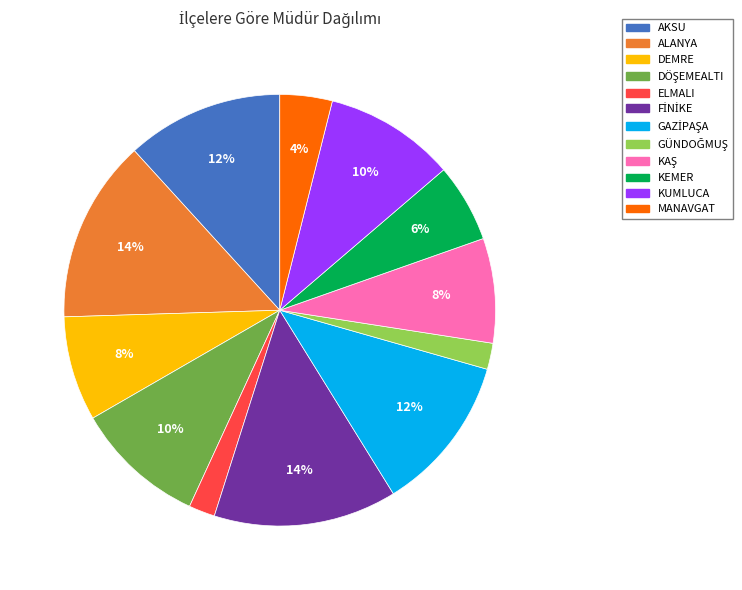

The KEMER slice represents 6% of the pie. True or false?

True